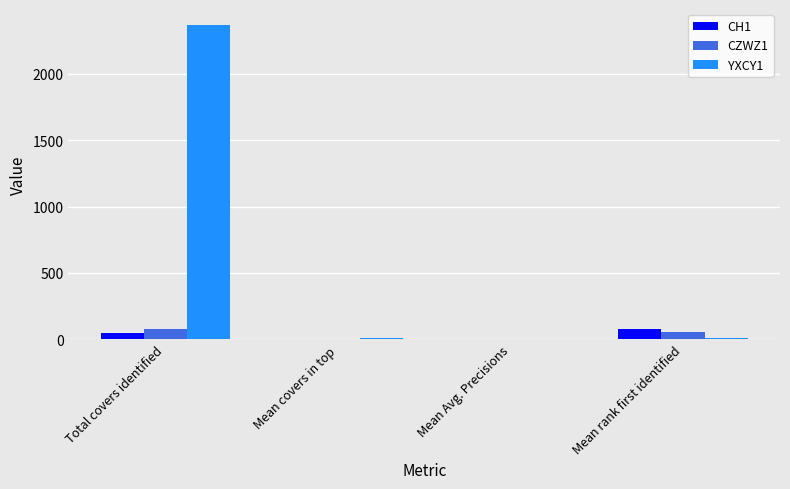

Which series has the largest total across all categories?

YXCY1